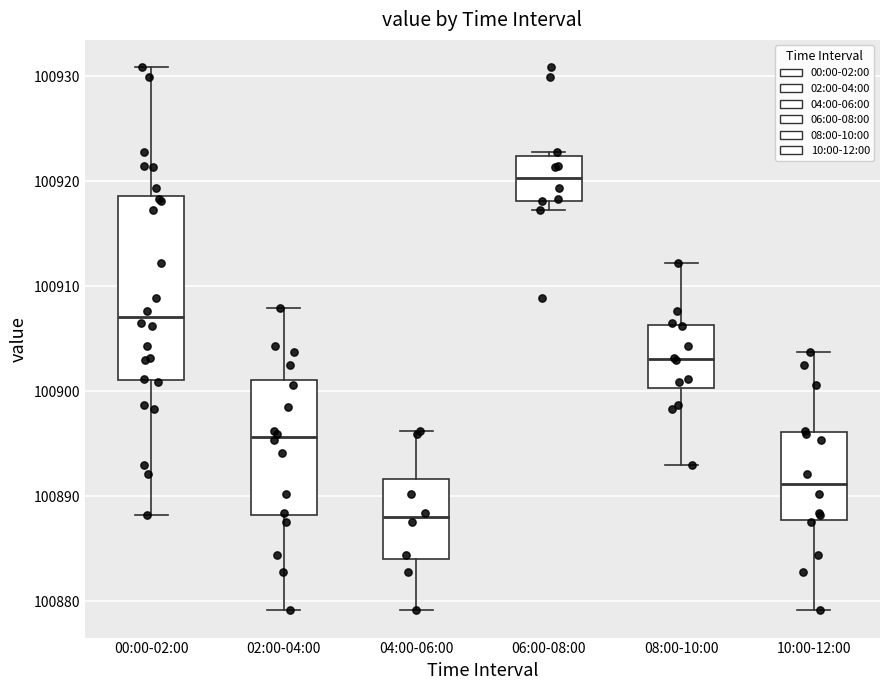

Where is the lower edge of the box for 00:00-02:00 on the y-axis? The values are not printed on the chart, so give them approximately, as read against the axis.

100901